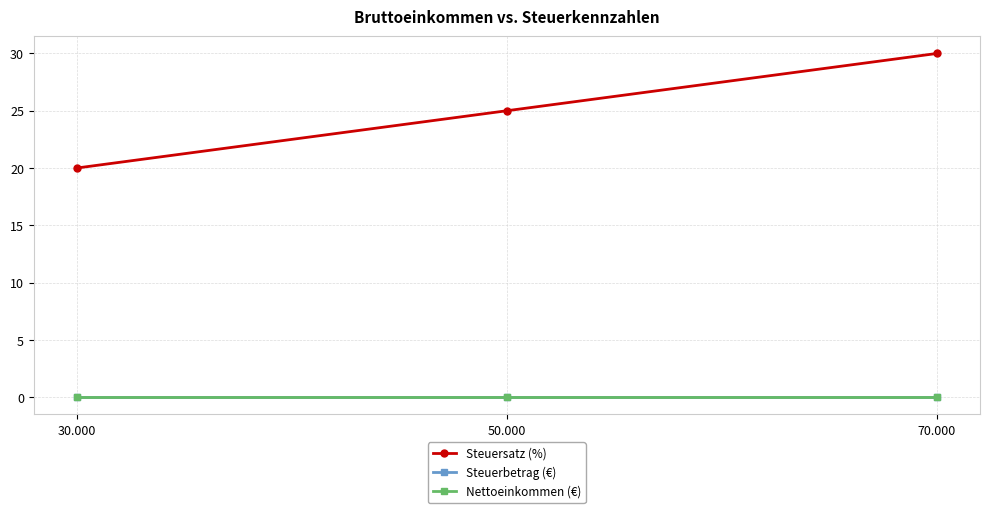

Where is Steuersatz (%) nearest to the value 25?

50.000